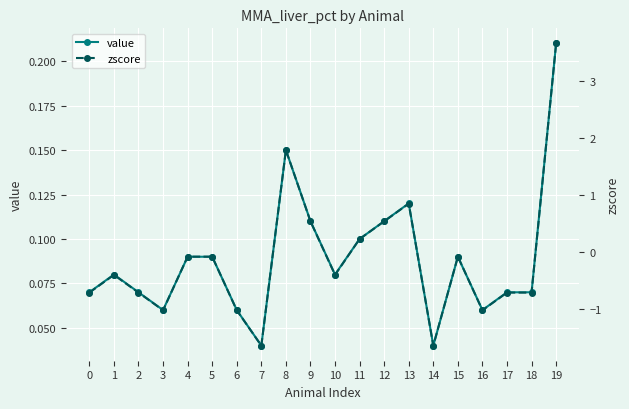

How many values in zscore are above zero?

6